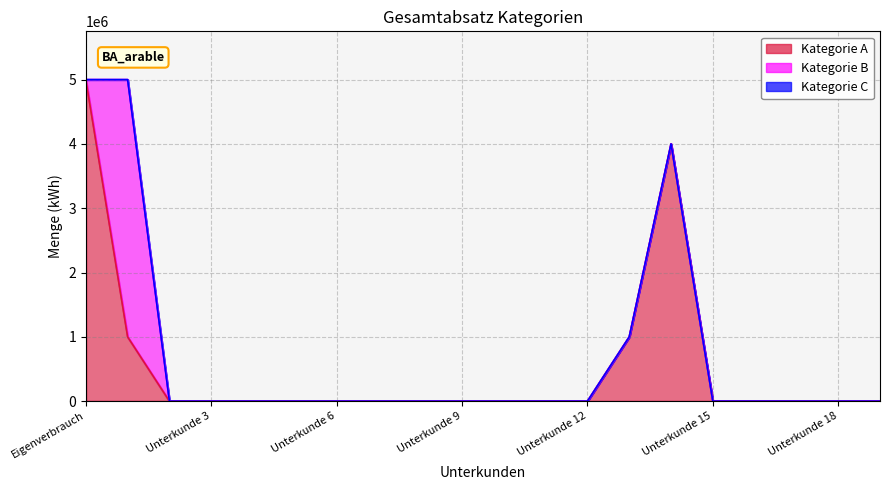

The value of Kategorie A at Unterkunde 2 is 3135736. True or false?

False